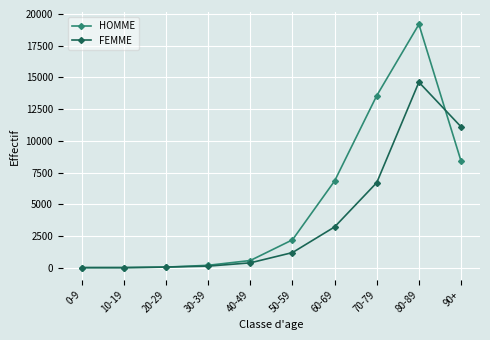

True or false: FEMME and HOMME cross at least once.

True